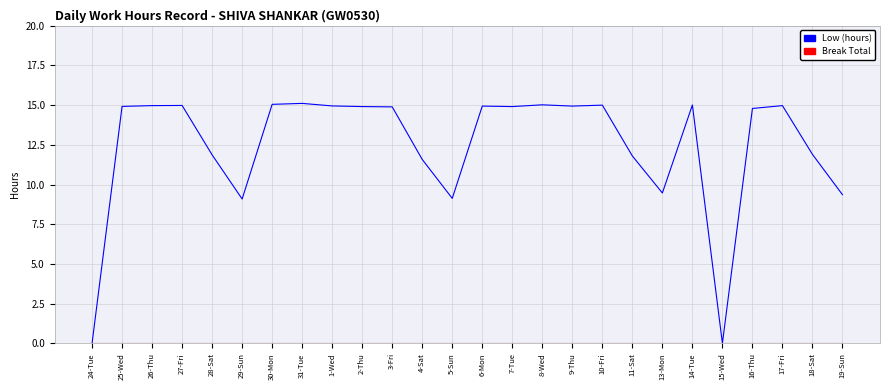

What position from the left is 8-Wed?

16